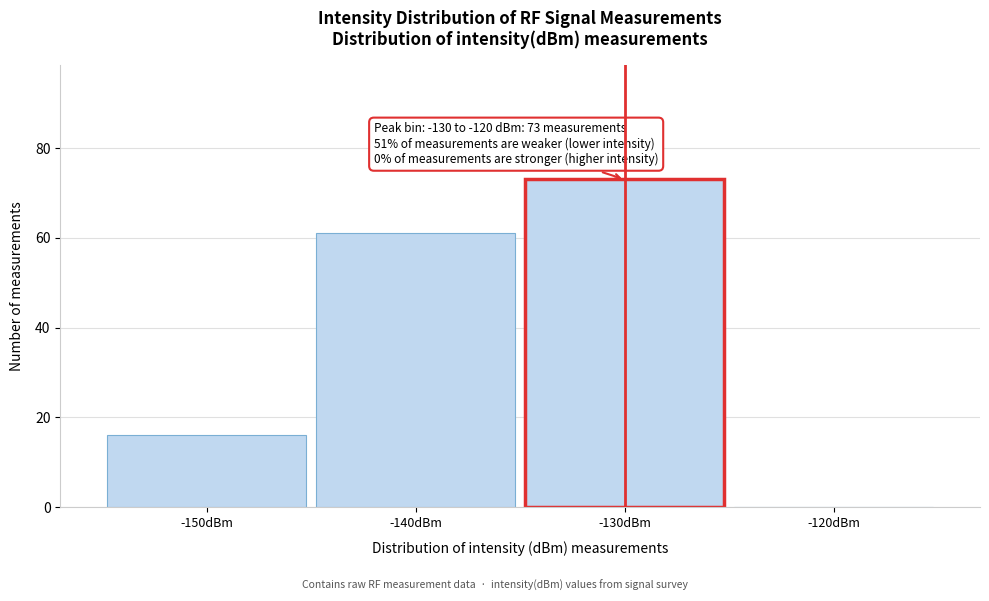

Reading right to left, transcribe all the data shown in this chart.

-120dBm=0	-130dBm=73	-140dBm=61	-150dBm=16